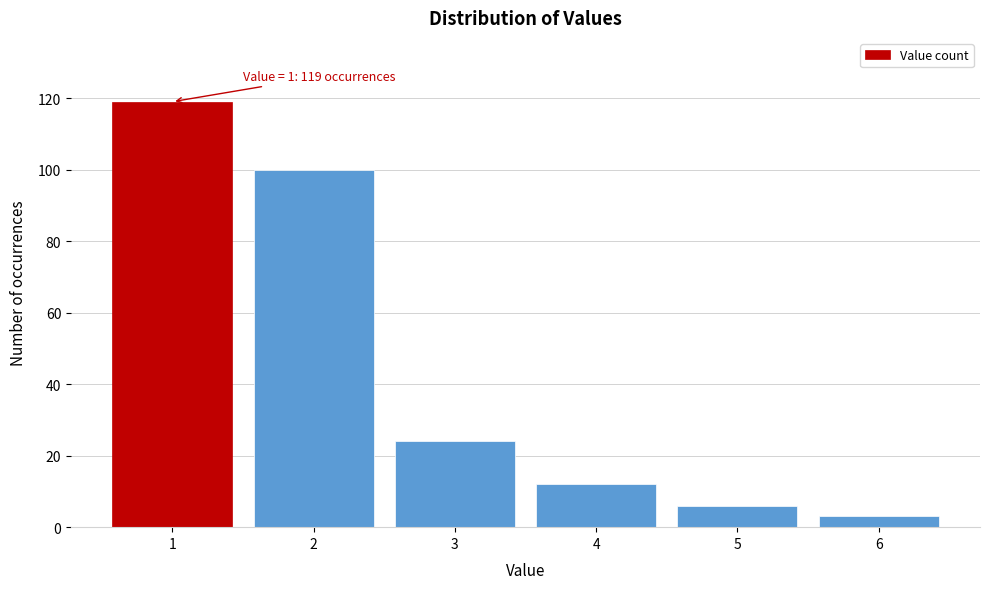

Reading right to left, what are all the values shown in this chart?

6=3	5=6	4=12	3=24	2=100	1=119